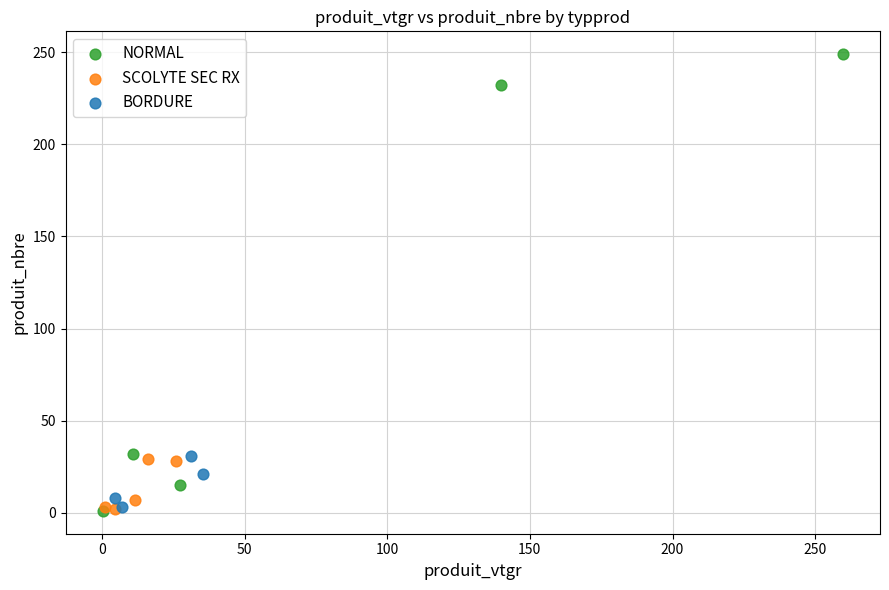

Which series reaches the maximum Y coordinate?

NORMAL